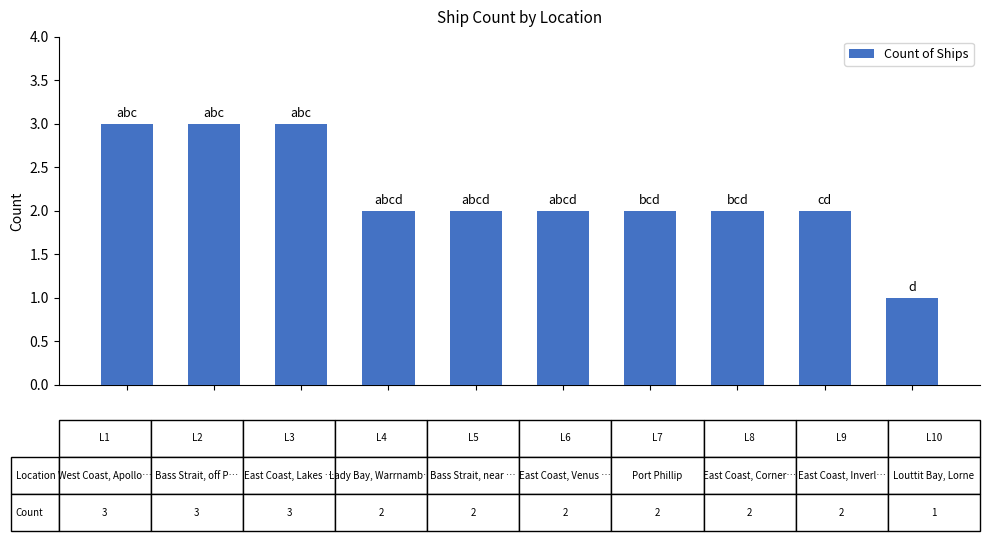

Reading left to right, transcribe all the data shown in this chart.

3	3	3	2	2	2	2	2	2	1